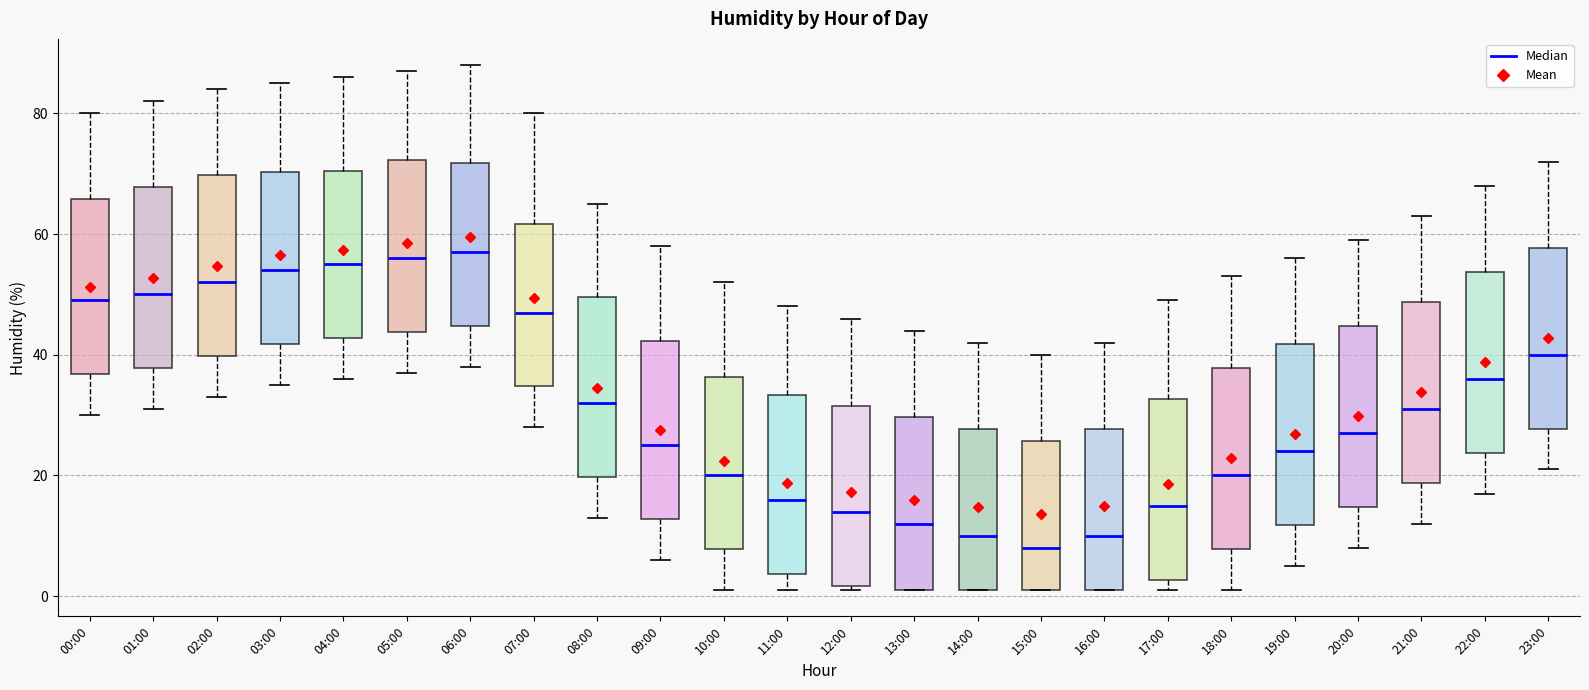

Reading left to right, read every box against the y-axis: the position of its median line, the range the box covers, and the ends of its whiskers. The values are not printed on the chart, so give them approximately, as read against the axis.

00:00: median 50, box 36 to 66, whiskers 30 to 80
01:00: median 50, box 38 to 68, whiskers 32 to 82
02:00: median 52, box 40 to 70, whiskers 34 to 84
03:00: median 54, box 42 to 70, whiskers 36 to 86
04:00: median 56, box 42 to 70, whiskers 36 to 86
05:00: median 56, box 44 to 72, whiskers 38 to 88
06:00: median 58, box 44 to 72, whiskers 38 to 88
07:00: median 48, box 34 to 62, whiskers 28 to 80
08:00: median 32, box 20 to 50, whiskers 14 to 66
09:00: median 26, box 12 to 42, whiskers 6 to 58
10:00: median 20, box 8 to 36, whiskers 2 to 52
11:00: median 16, box 4 to 34, whiskers 2 to 48
12:00: median 14, box 2 to 32, whiskers 2 (just below the box's lower edge) to 46
13:00: median 12, box 2 to 30, whiskers 2 to 44
14:00: median 10, box 2 to 28, whiskers 2 to 42
15:00: median 8, box 2 to 26, whiskers 2 to 40
16:00: median 10, box 2 to 28, whiskers 2 to 42
17:00: median 16, box 2 to 32, whiskers 2 (just below the box's lower edge) to 50
18:00: median 20, box 8 to 38, whiskers 2 to 54
19:00: median 24, box 12 to 42, whiskers 6 to 56
20:00: median 28, box 14 to 44, whiskers 8 to 60
21:00: median 32, box 18 to 48, whiskers 12 to 64
22:00: median 36, box 24 to 54, whiskers 18 to 68
23:00: median 40, box 28 to 58, whiskers 22 to 72